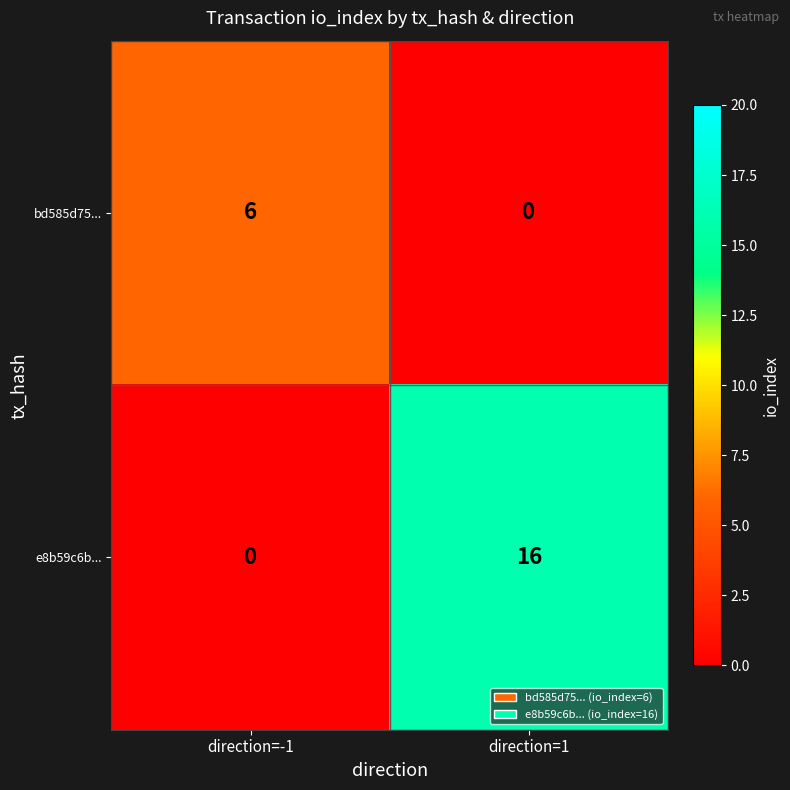

Which series has the largest total across all categories?

e8b59c6b...